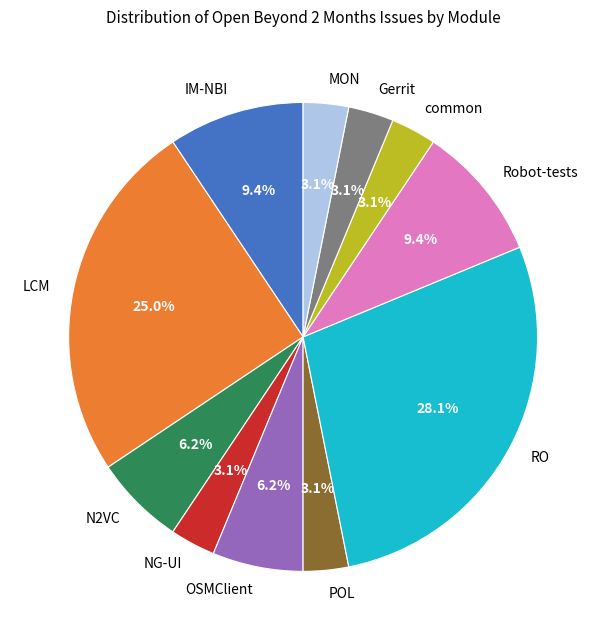

Combined, do LCM and NG-UI account for over 50%?

No